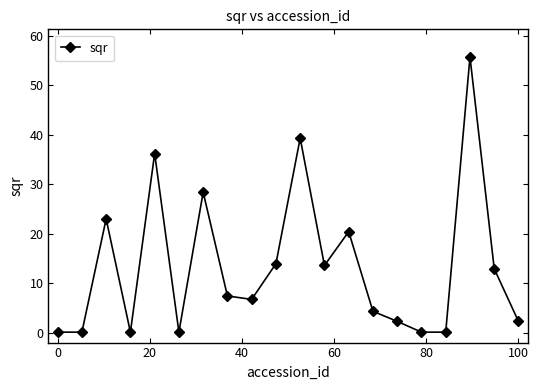

What is the value of the 13th point from the left?

20.4